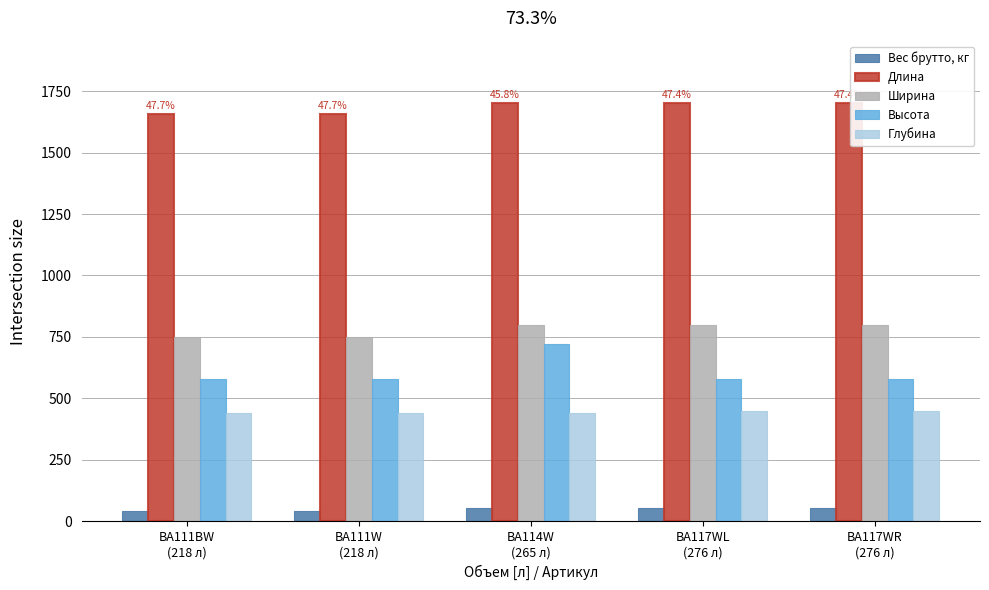

Reading right to left, transcribe all the data shown in this chart.

Вес брутто, кг: BA117WR
(276 л)=53	BA117WL
(276 л)=53	BA114W
(265 л)=53	BA111W
(218 л)=44	BA111BW
(218 л)=44
Длина: BA117WR
(276 л)=1700	BA117WL
(276 л)=1700	BA114W
(265 л)=1700	BA111W
(218 л)=1655	BA111BW
(218 л)=1655
Ширина: BA117WR
(276 л)=800	BA117WL
(276 л)=800	BA114W
(265 л)=800	BA111W
(218 л)=750	BA111BW
(218 л)=750
Высота: BA117WR
(276 л)=580	BA117WL
(276 л)=580	BA114W
(265 л)=720	BA111W
(218 л)=580	BA111BW
(218 л)=580
Глубина: BA117WR
(276 л)=450	BA117WL
(276 л)=450	BA114W
(265 л)=440	BA111W
(218 л)=440	BA111BW
(218 л)=440